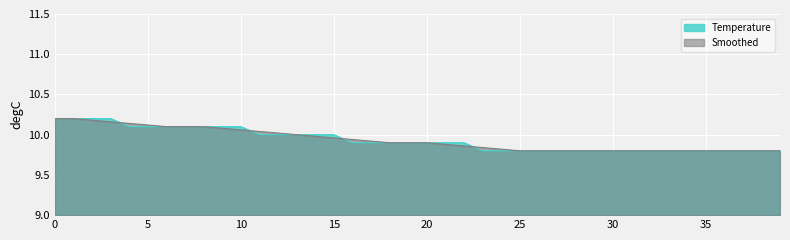

How many values are between 9 and 10?

29